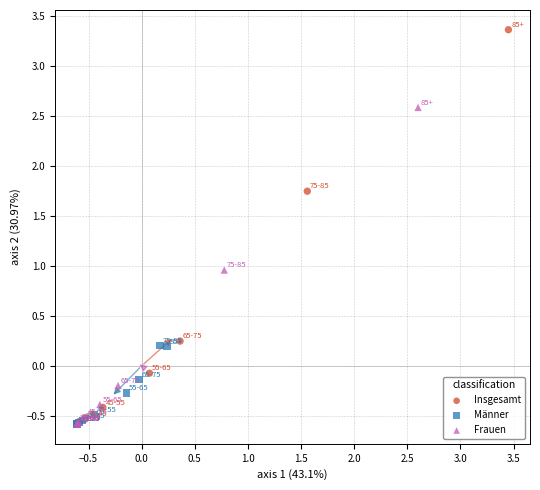

Which series has the largest Y range (max minus min)?

Insgesamt